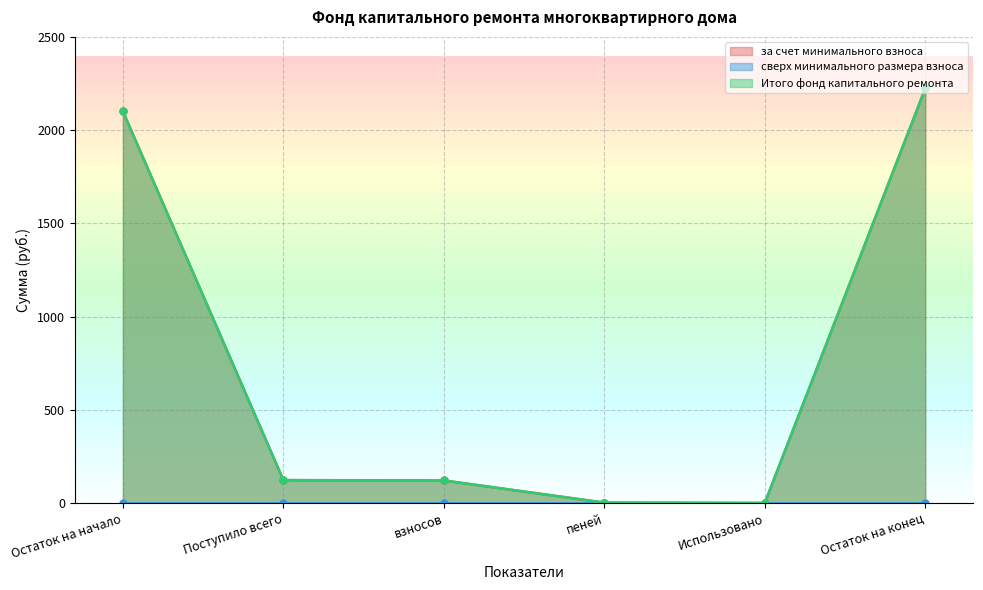

How many interior local valleys does the Итого фонд капитального ремонта series have?

1